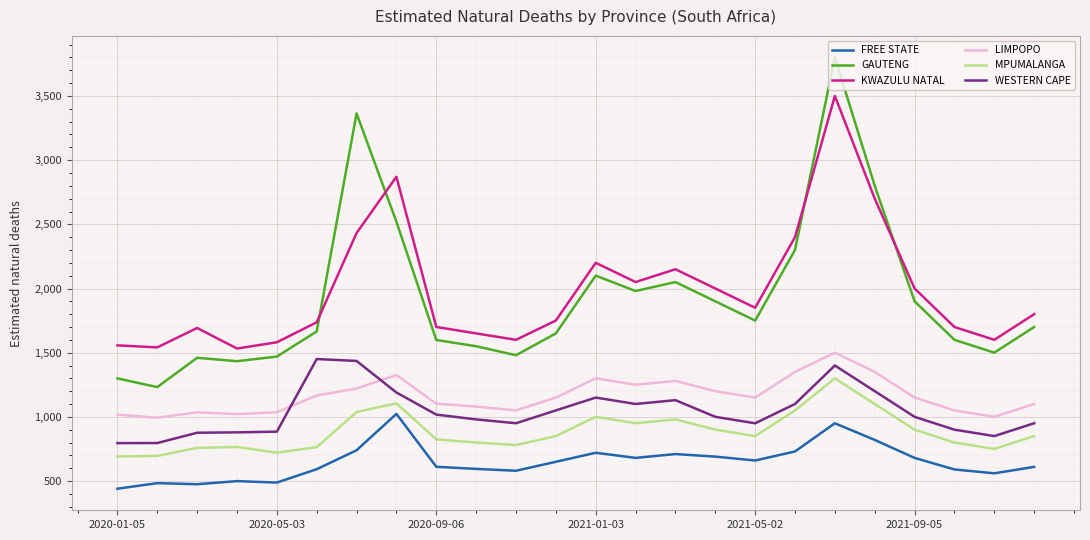

What is the maximum value for WESTERN CAPE?

1450.6